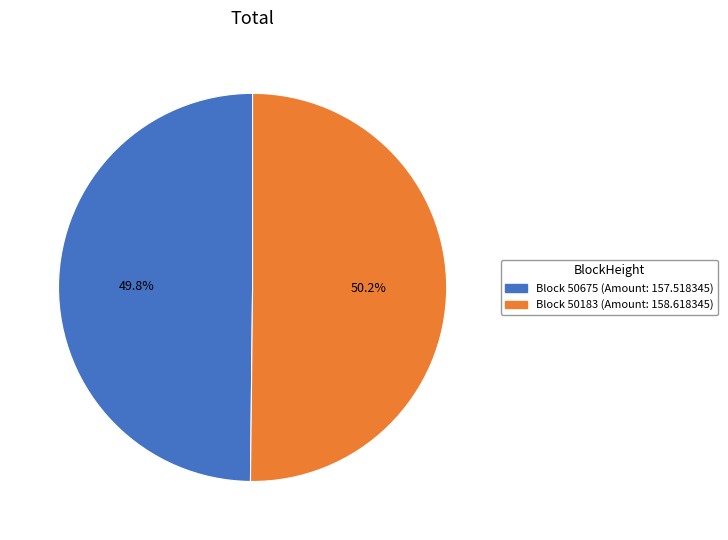

Is there a majority slice in this chart?

Yes